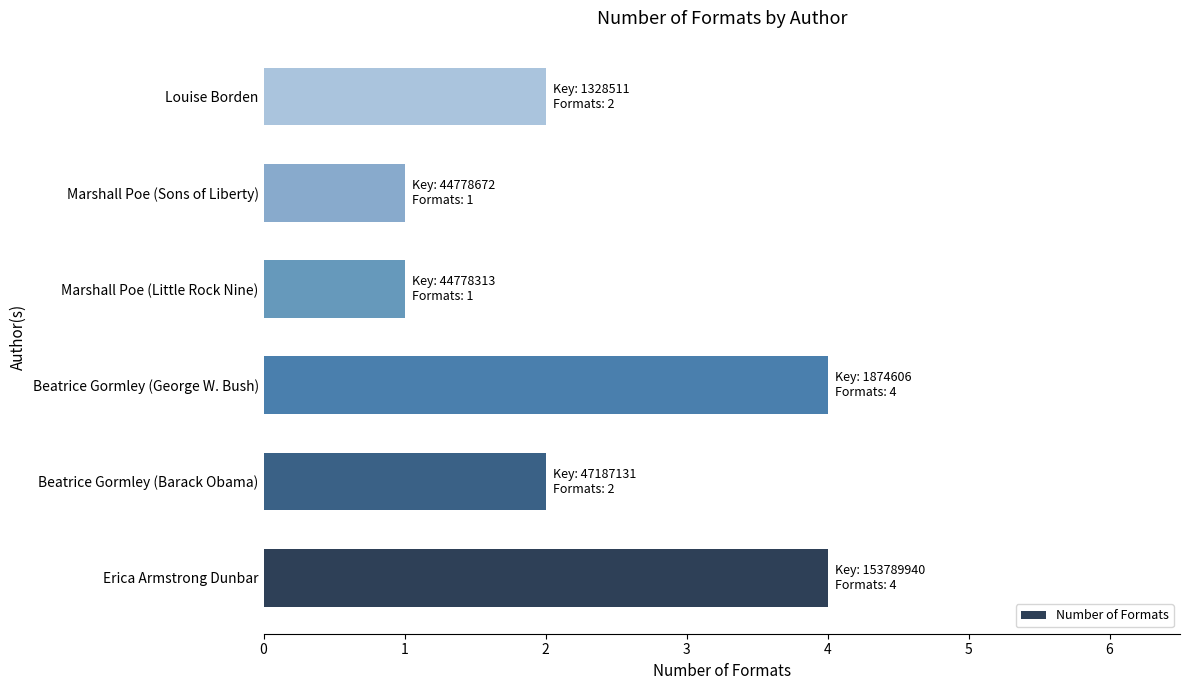

How many distinct data groups are displayed?

1